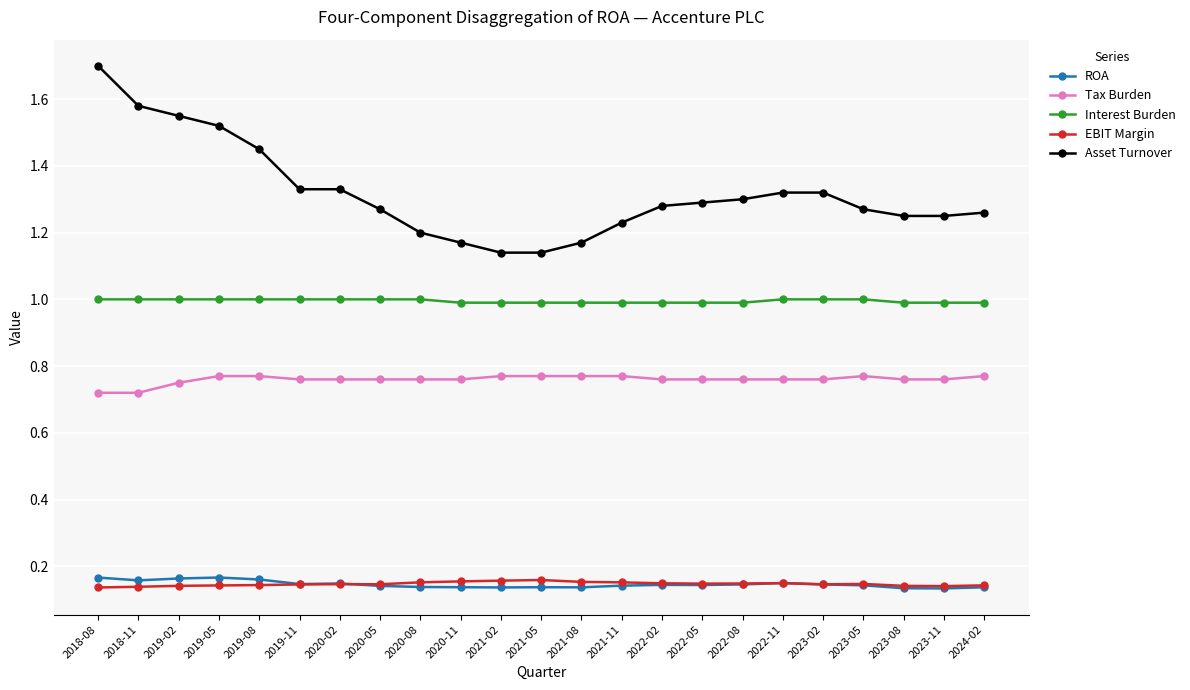

Is the value of Interest Burden at 2019-11 greater than the value of Asset Turnover at 2020-02?

No